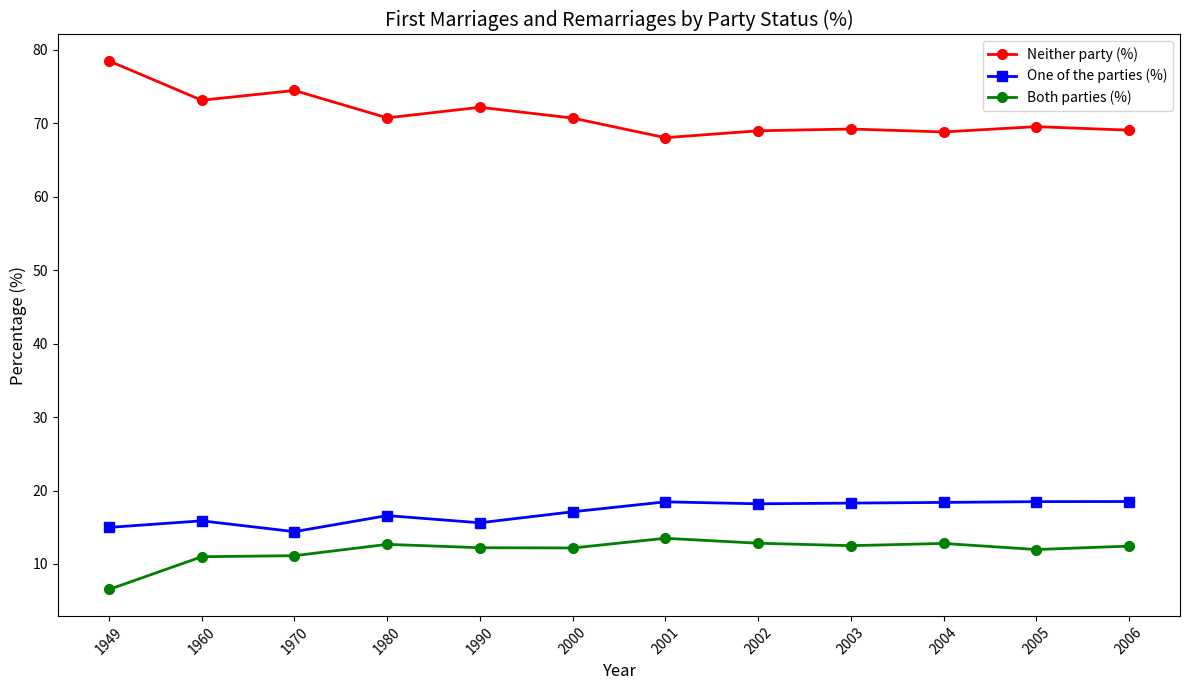

True or false: Neither party (%) has a value of 26.9 at 1970.

False